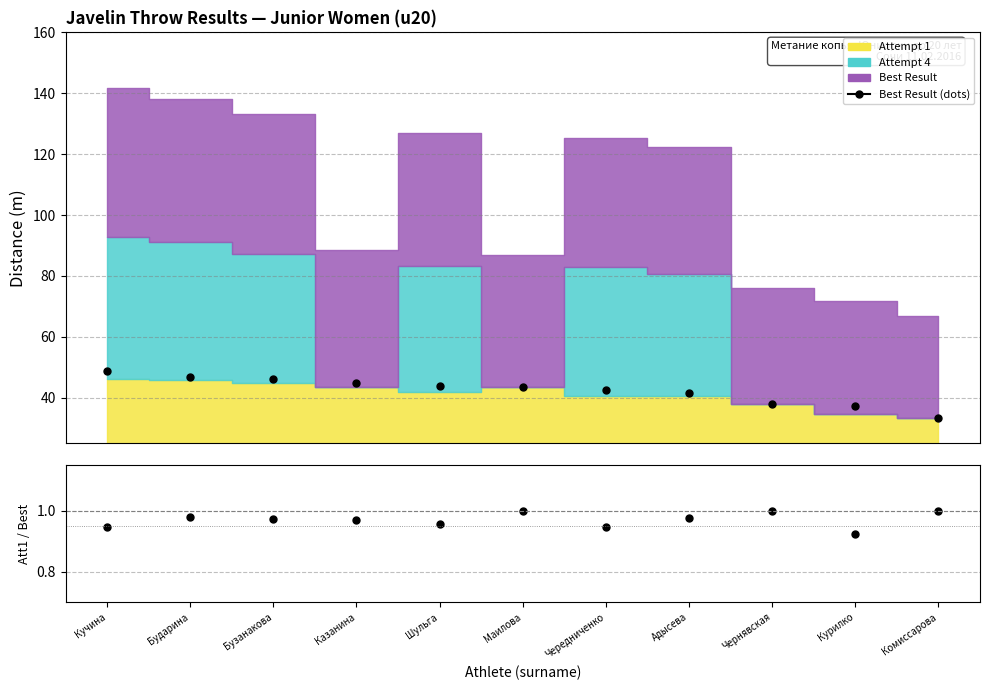

How many lines are shown in the chart?

2